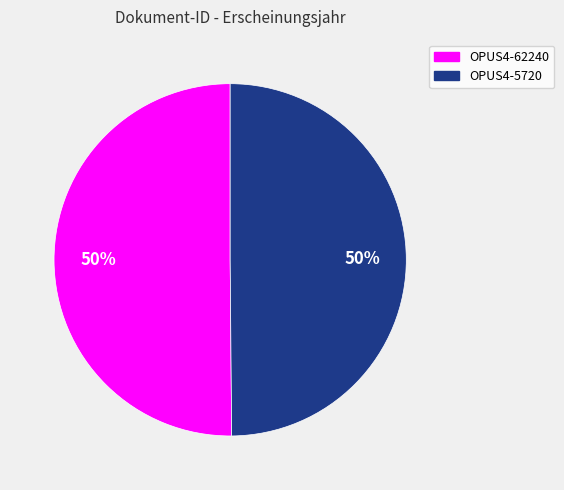

The OPUS4-62240 slice represents 50% of the pie. True or false?

True